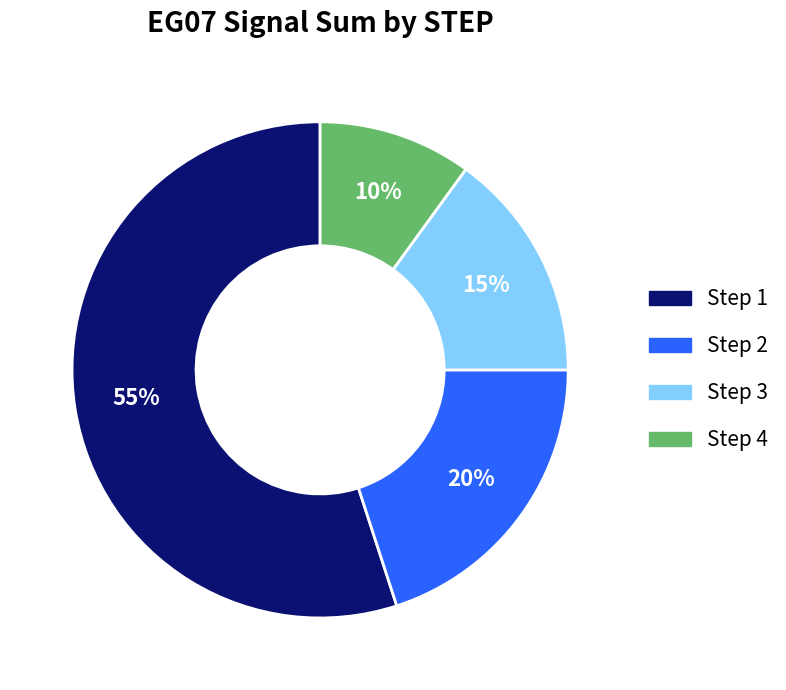

To the nearest percent, what percentage of the pie is Step 2?

20%